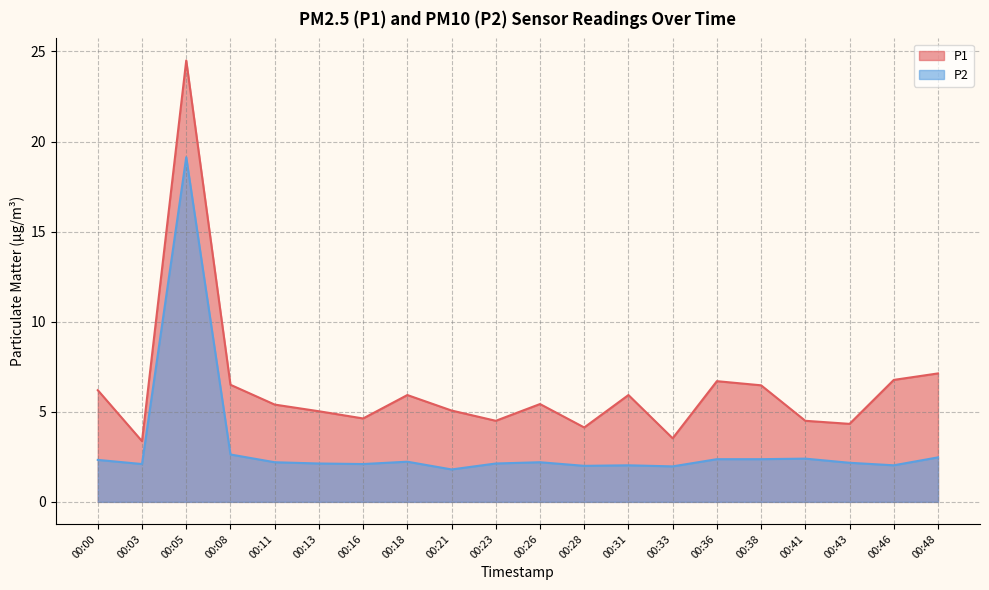

Which series has the largest range (max minus min)?

P1